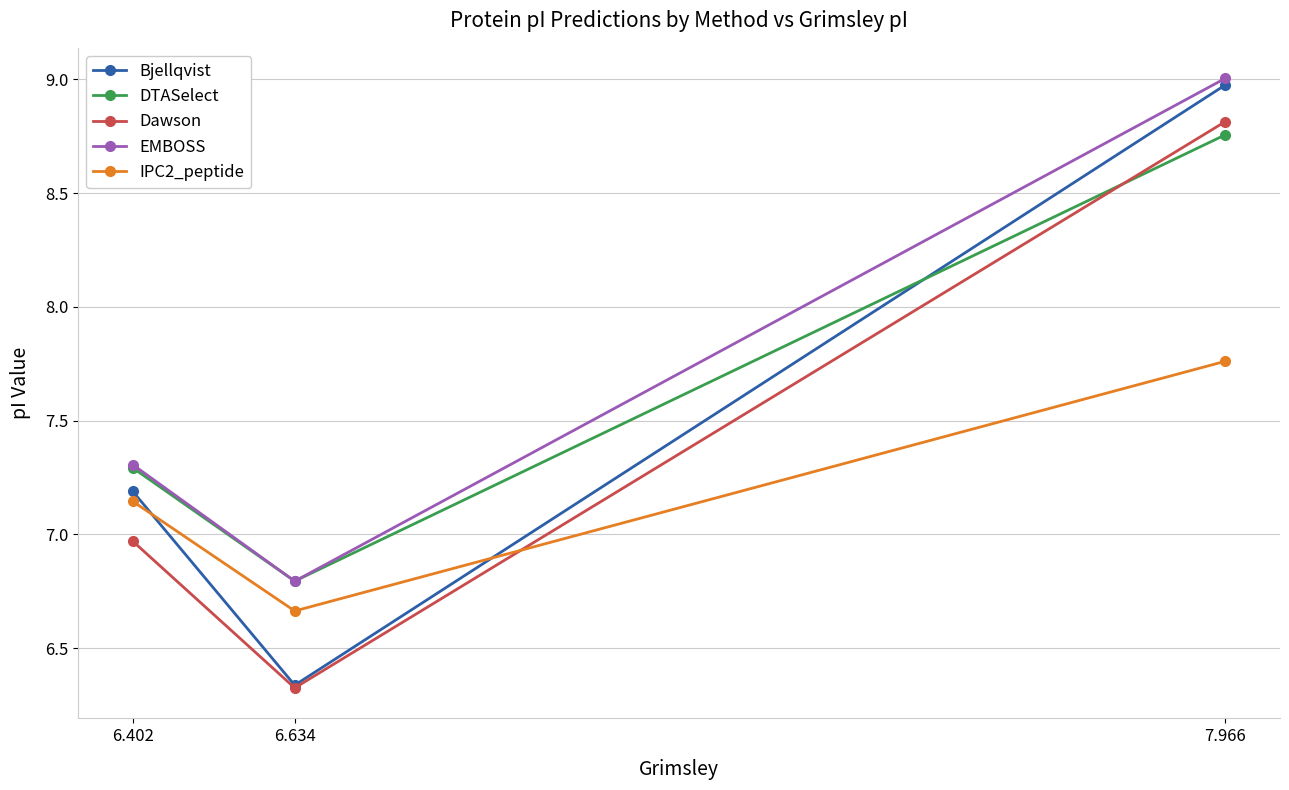

Which series has the widest spread of values?

Bjellqvist